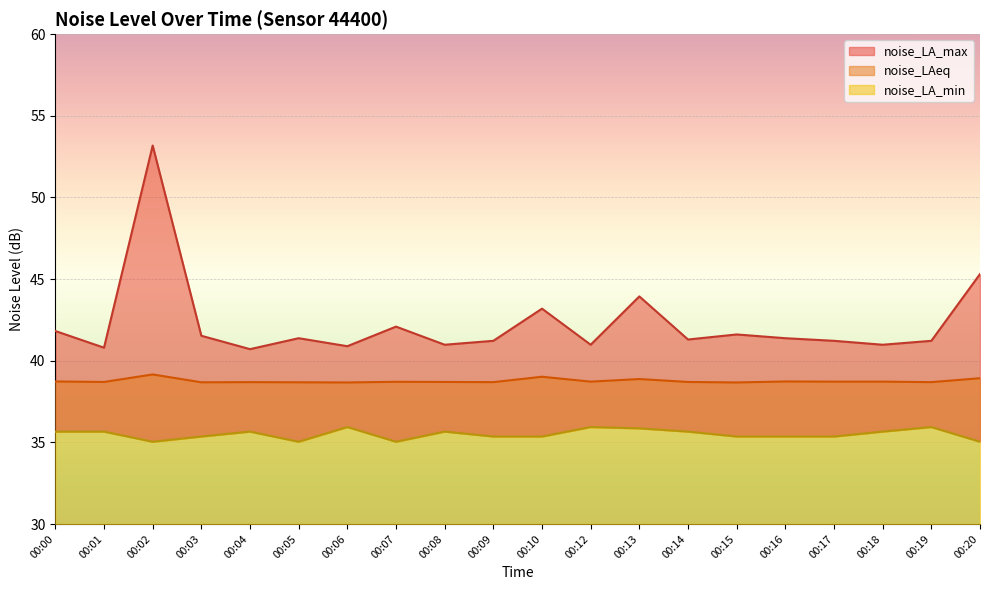

What are all the series names shown in the legend?

noise_LA_max, noise_LAeq, noise_LA_min